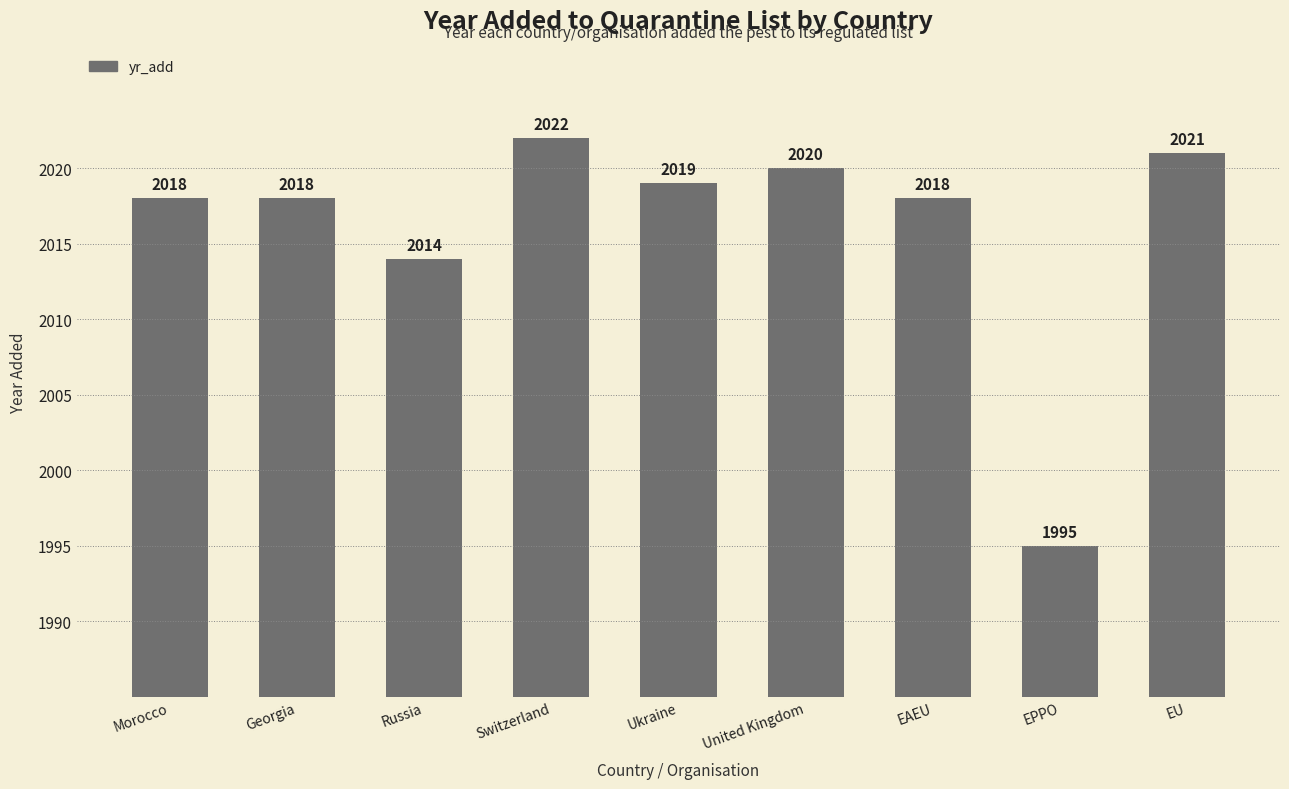

What is the difference between the maximum and minimum values?

27